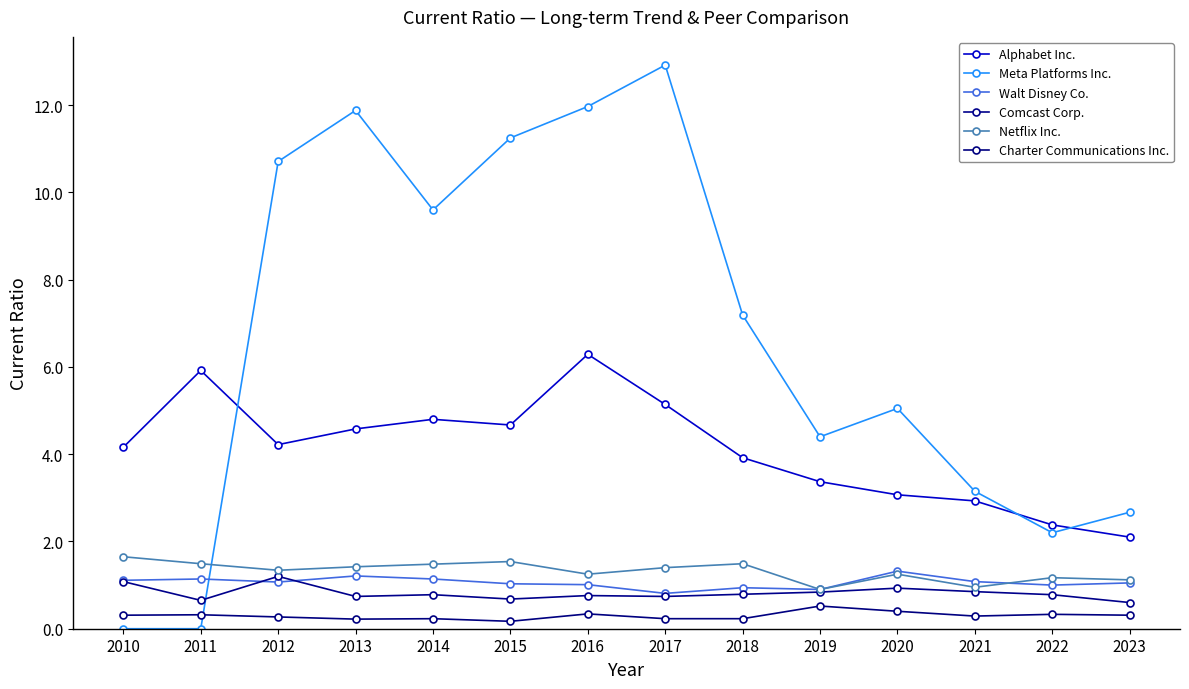

At which category is the sum across all series the highest?

2016